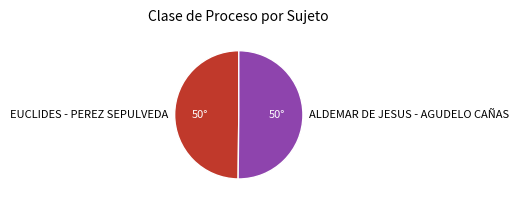

Do ALDEMAR DE JESUS - AGUDELO CAÑAS and EUCLIDES - PEREZ SEPULVEDA together represent more than half of the pie?

Yes